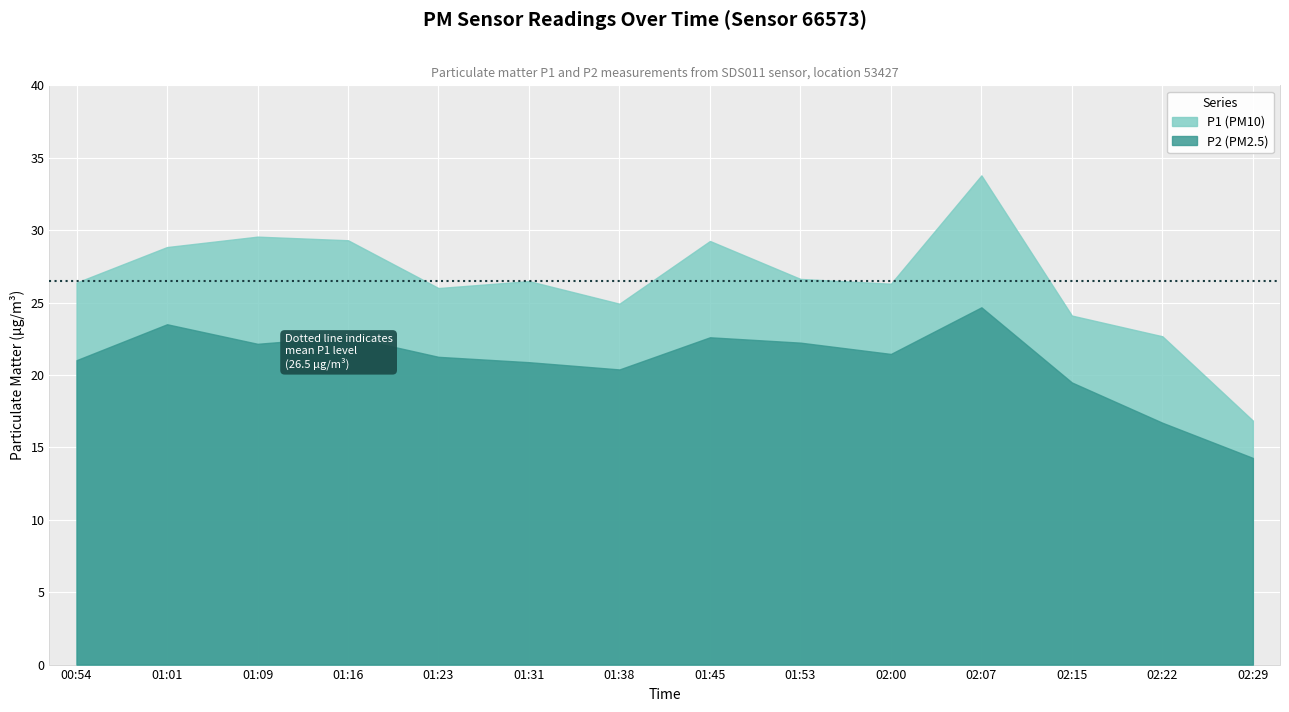

What position from the left is 02:22?

13